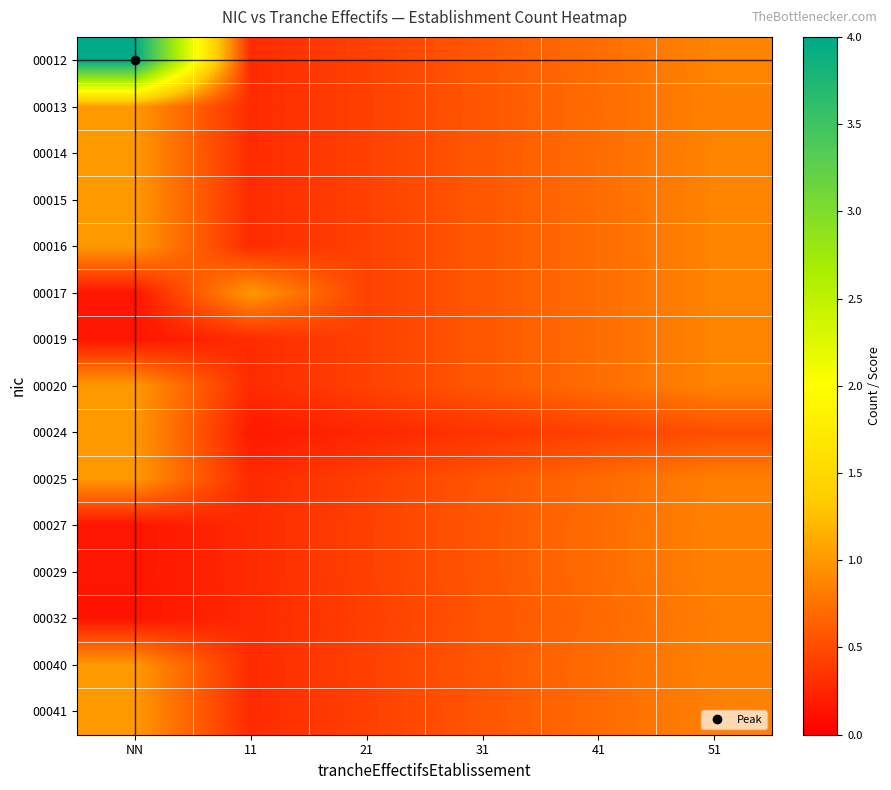

Rank the series by their maximum value, from highest to lowest.

00012, 00013, 00014, 00015, 00016, 00017, 00020, 00024, 00025, 00040, 00041, 00019, 00027, 00029, 00032